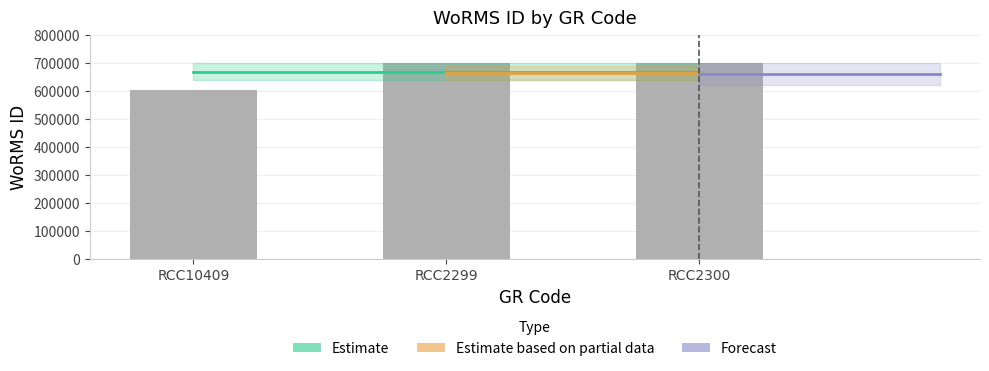

True or false: the data shows 603289 at RCC10409.

True